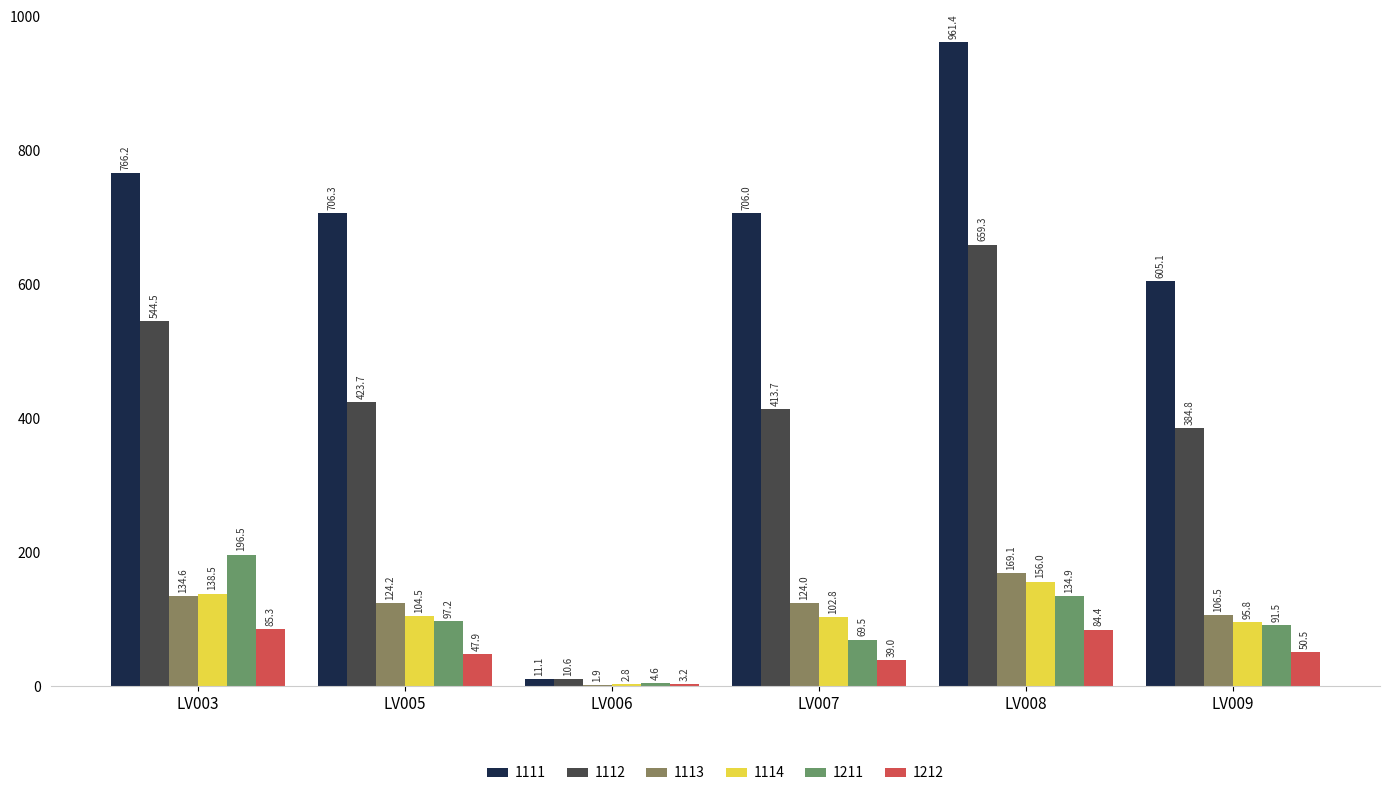

The value of 1111 at LV007 is 1009.3. True or false?

False